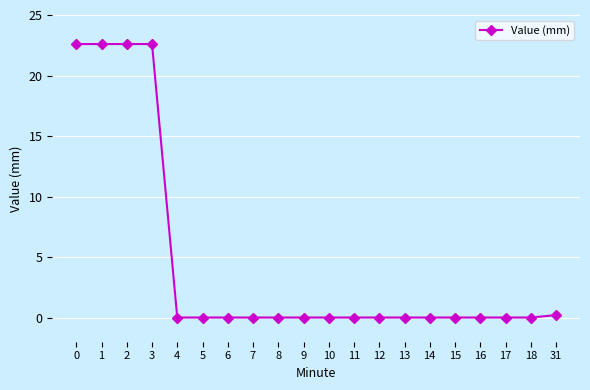

How many lines are shown in the chart?

1